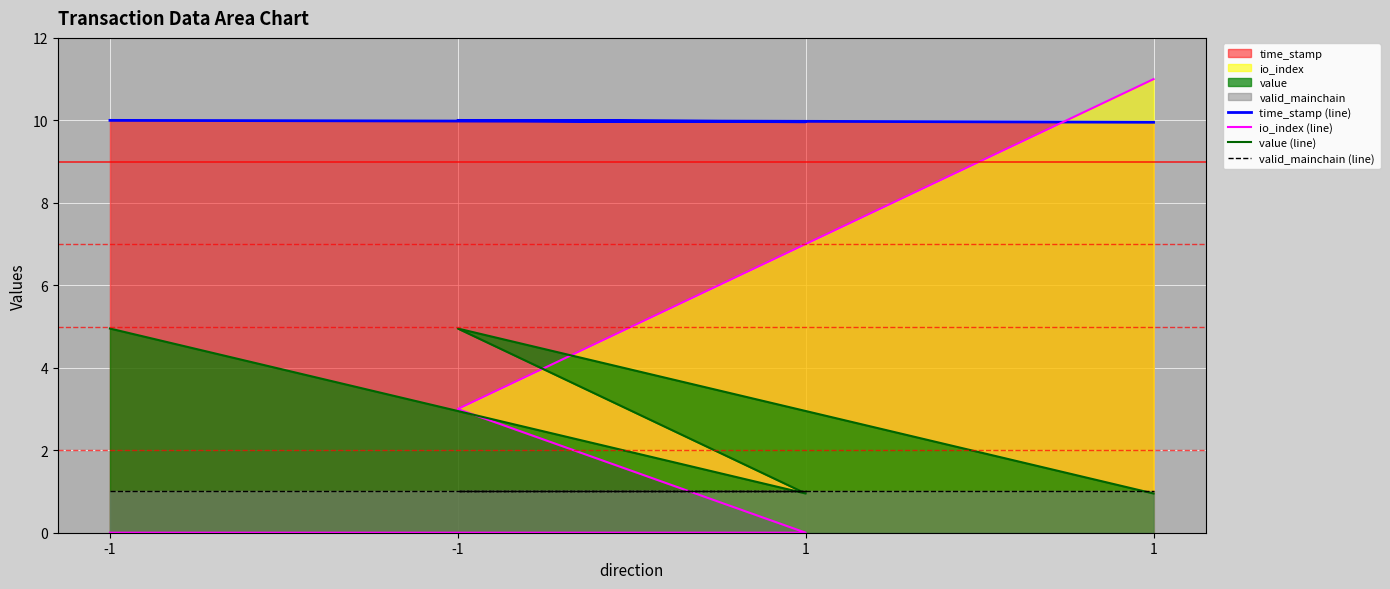

Rank the series by their maximum value, from highest to lowest.

io_index (line), time_stamp (line), value (line), valid_mainchain (line)